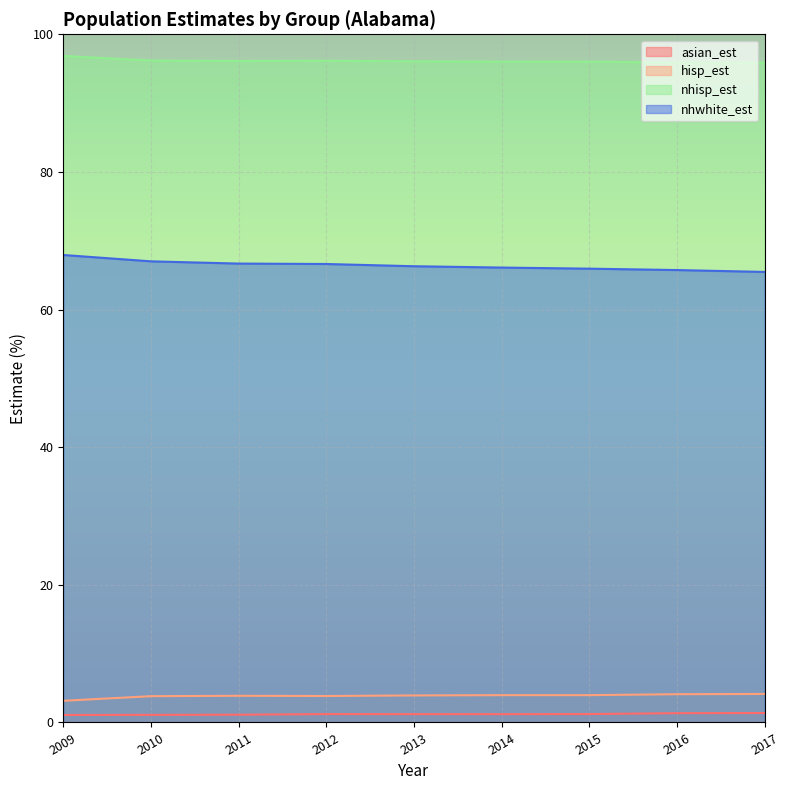

Which series changed the most between 2009 and 2014?

nhwhite_est